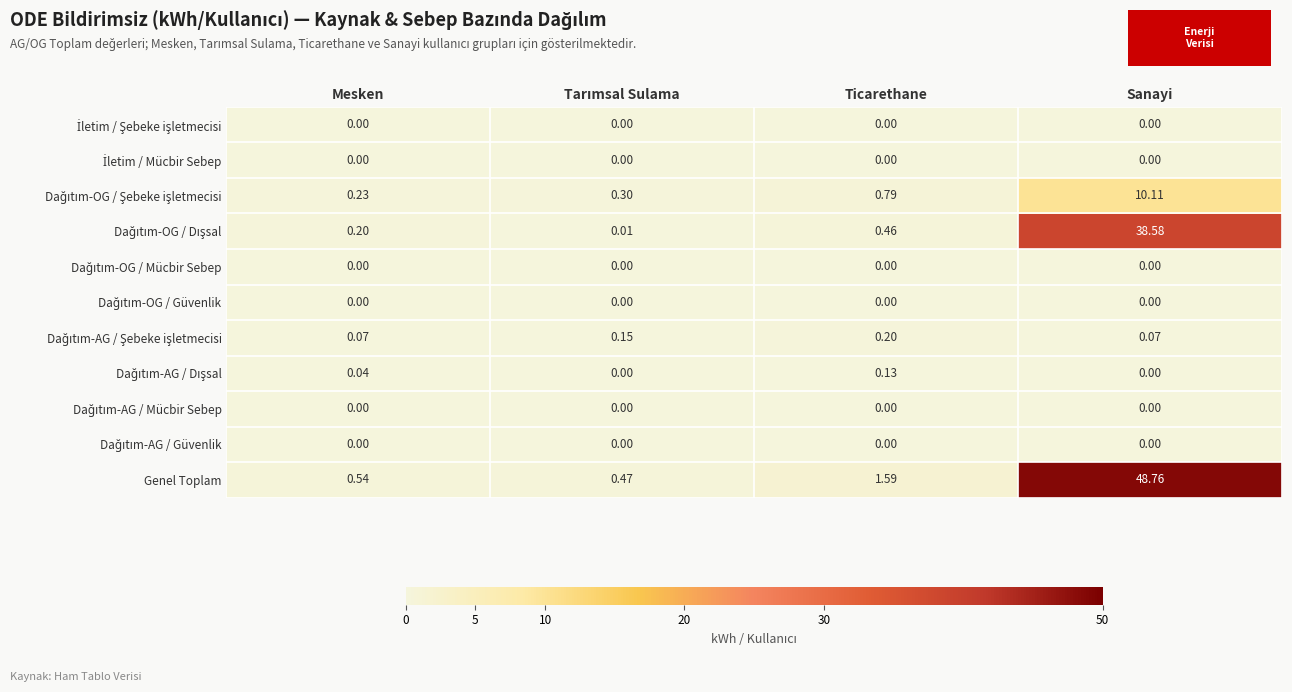

Which series has the largest total across all categories?

Genel Toplam